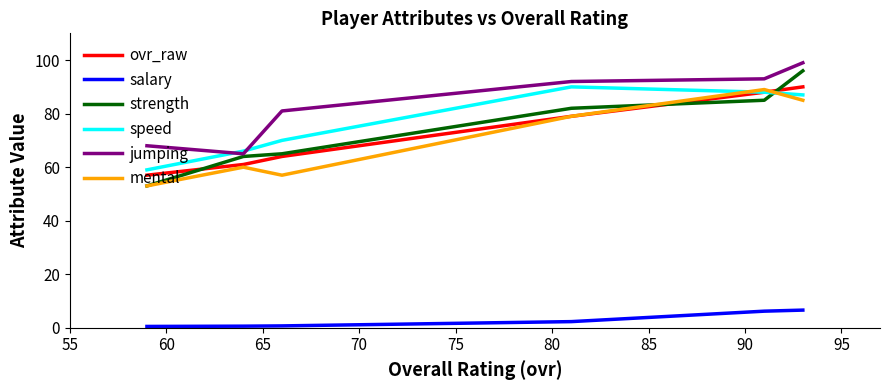

True or false: salary and speed cross at least once.

False